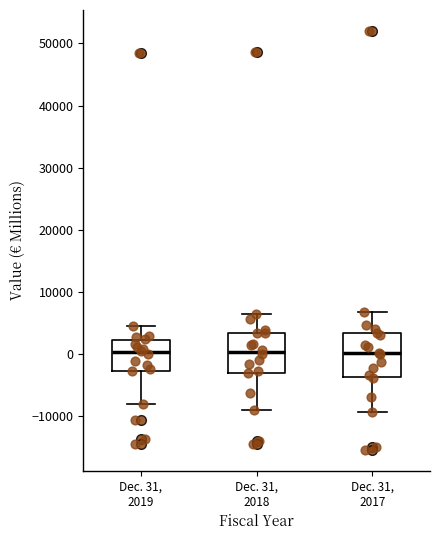

Reading left to right, transcribe this box plot: for each box, give where its median line is, the range the box spans, and where its two whiskers end, as read against the y-axis. The values are not printed on the chart, so give them approximately, as read against the axis.

Dec. 31, 2019: median 0, box -3000 to 2000, whiskers -8000 to 5000
Dec. 31, 2018: median 0, box -3000 to 3000, whiskers -9000 to 7000
Dec. 31, 2017: median 0, box -4000 to 3000, whiskers -9000 to 7000